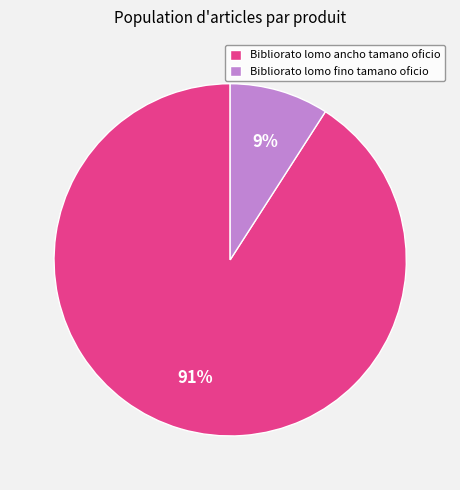

Which category accounts for the majority?

Bibliorato lomo ancho tamano oficio